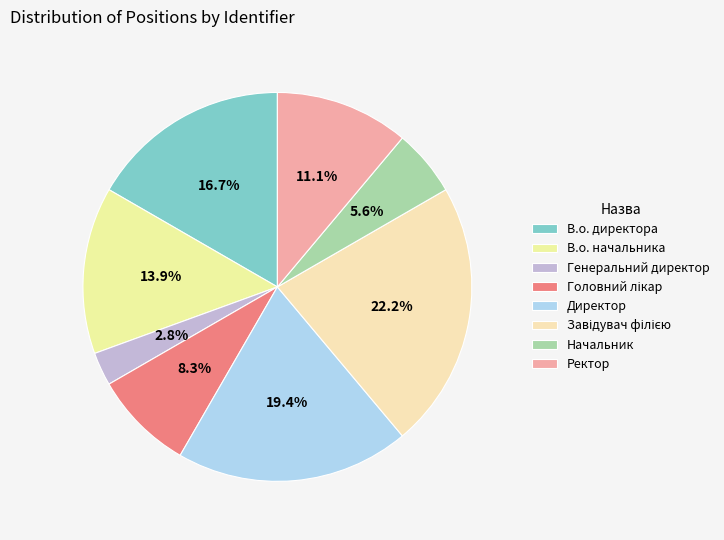

How many segments does this pie chart have?

8